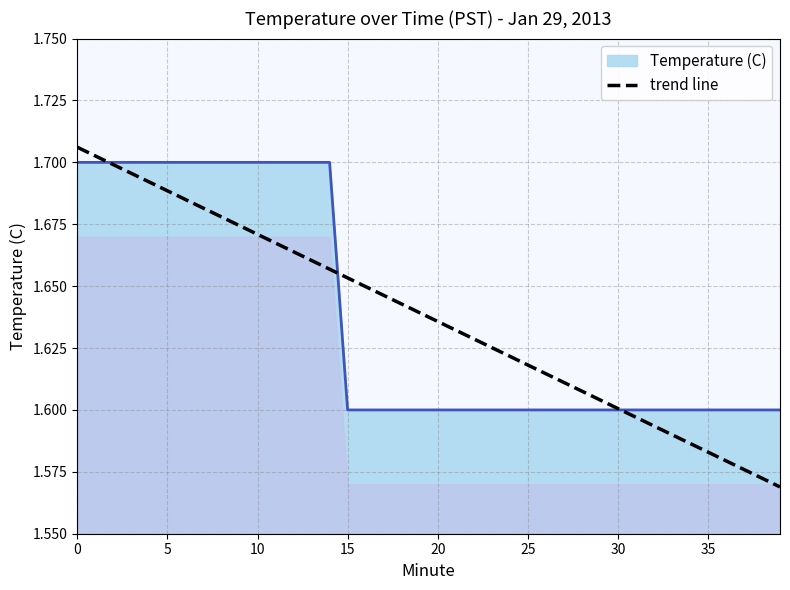

What is the sum of all values?

65.5